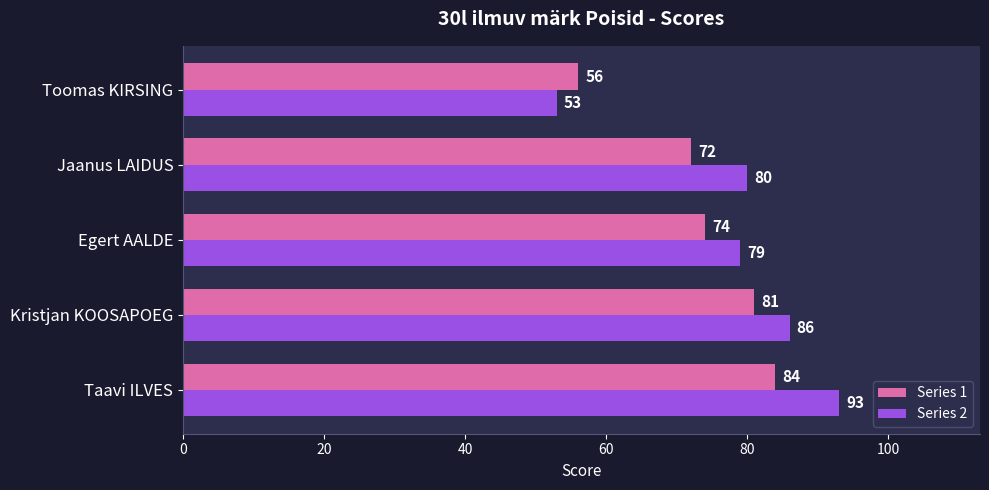

How many data points in Series 2 are less than 80?

2